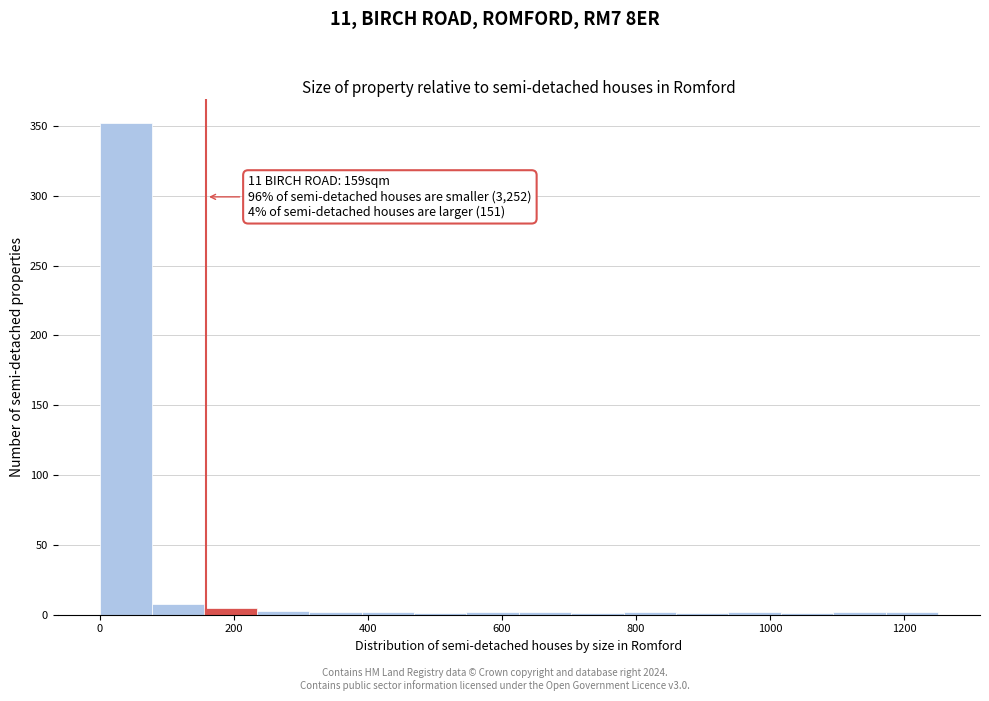

Around what value on the x-axis is the tallest bar? Give the approximate position of its centre, as read against the axis.

40